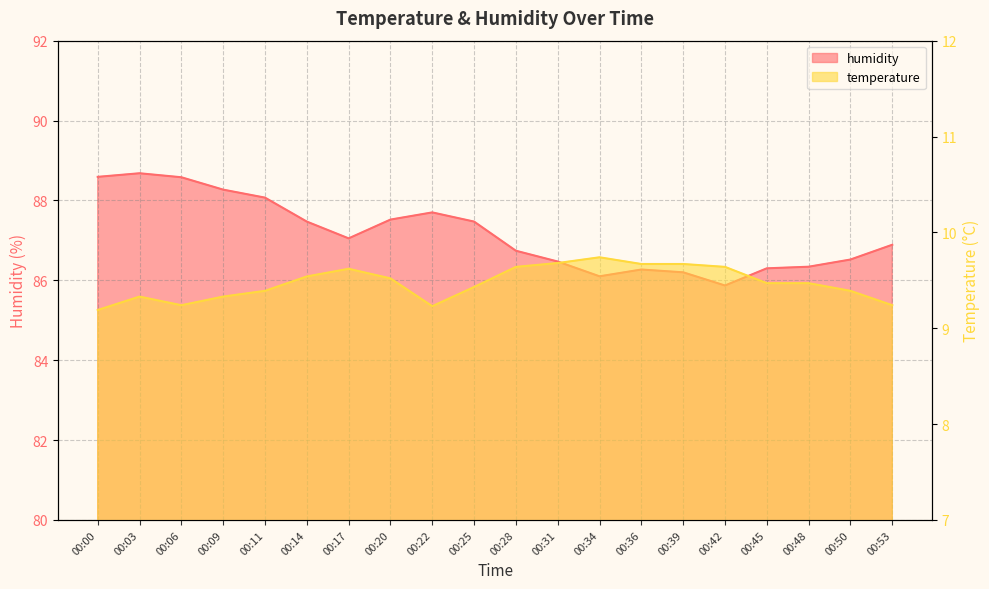

Reading right to left, extract all data points from this chart.

temperature: 00:53=9.2	00:50=9.4	00:48=9.5	00:45=9.5	00:42=9.6	00:39=9.7	00:36=9.7	00:34=9.7	00:31=9.7	00:28=9.6	00:25=9.4	00:22=9.2	00:20=9.5	00:17=9.6	00:14=9.5	00:11=9.4	00:09=9.3	00:06=9.2	00:03=9.3	00:00=9.2
humidity: 00:53=86.9	00:50=86.5	00:48=86.3	00:45=86.3	00:42=85.9	00:39=86.2	00:36=86.3	00:34=86.1	00:31=86.5	00:28=86.7	00:25=87.5	00:22=87.7	00:20=87.5	00:17=87.0	00:14=87.5	00:11=88.1	00:09=88.3	00:06=88.6	00:03=88.7	00:00=88.6